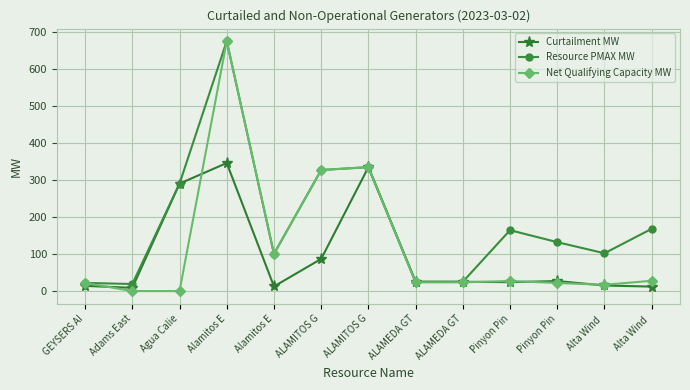

Between ALAMEDA GT and Alta Wind , which series saw the biggest shift?

Resource PMAX MW